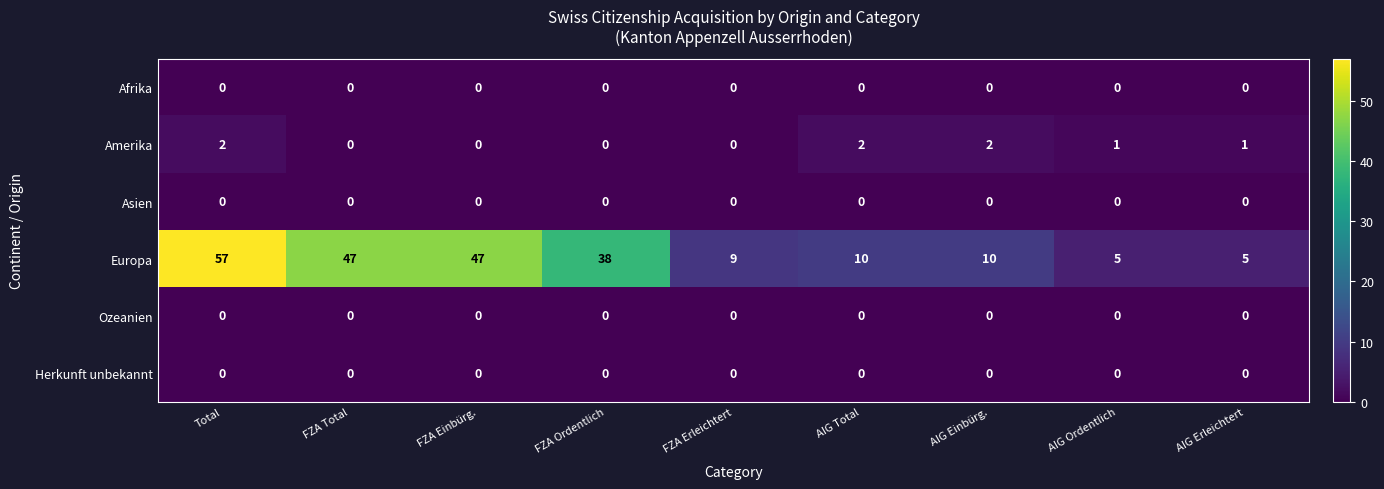

What is the difference between the highest and lowest values at AIG Erleichtert?

5